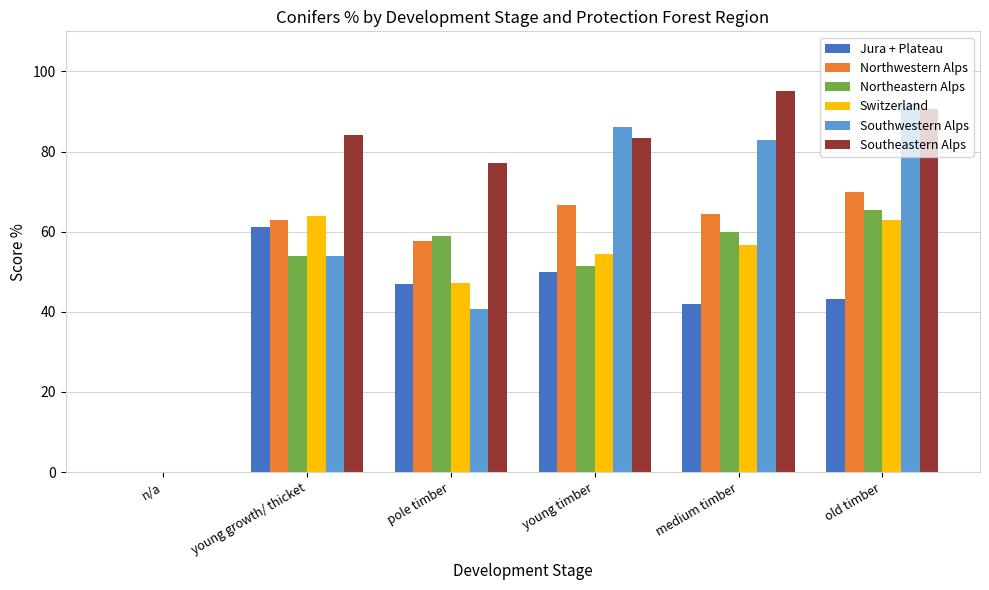

How many positive values does the Northeastern Alps series have?

5